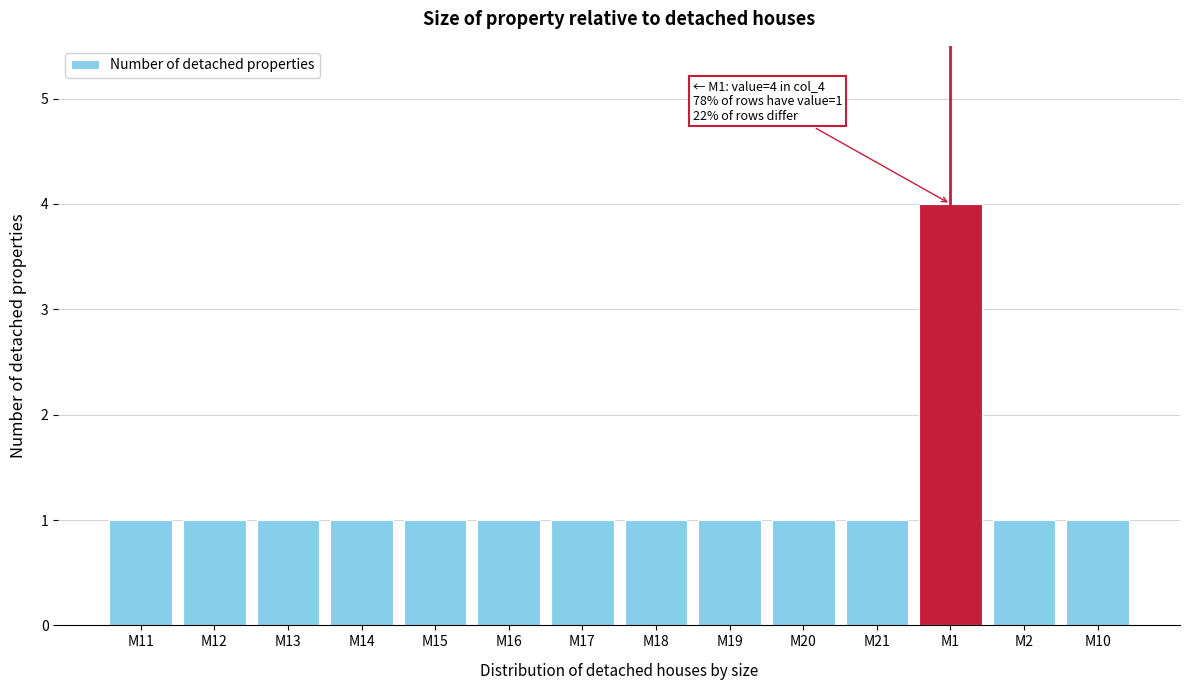

Reading left to right, extract all data points from this chart.

1	1	1	1	1	1	1	1	1	1	1	4	1	1